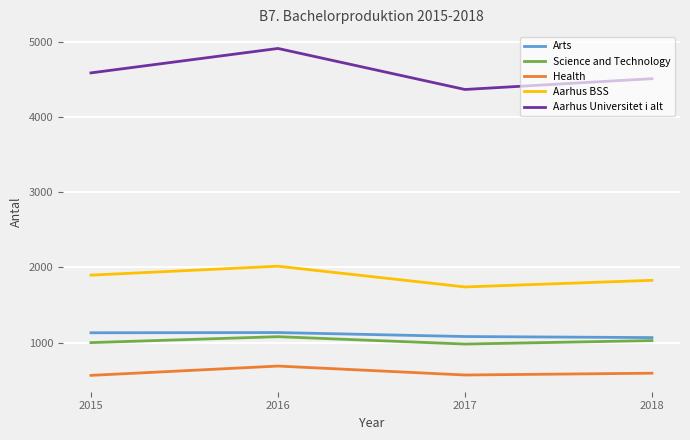

Which series has the largest range (max minus min)?

Aarhus Universitet i alt